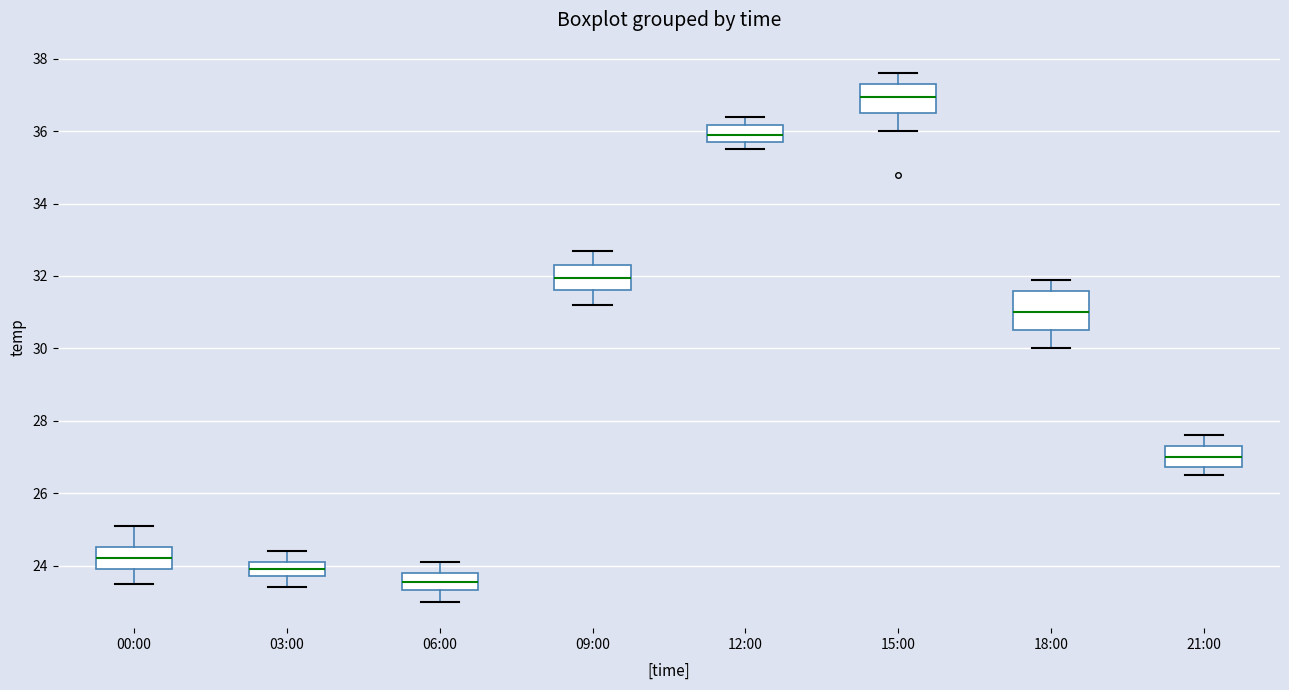

Which box has the lowest median line?

06:00